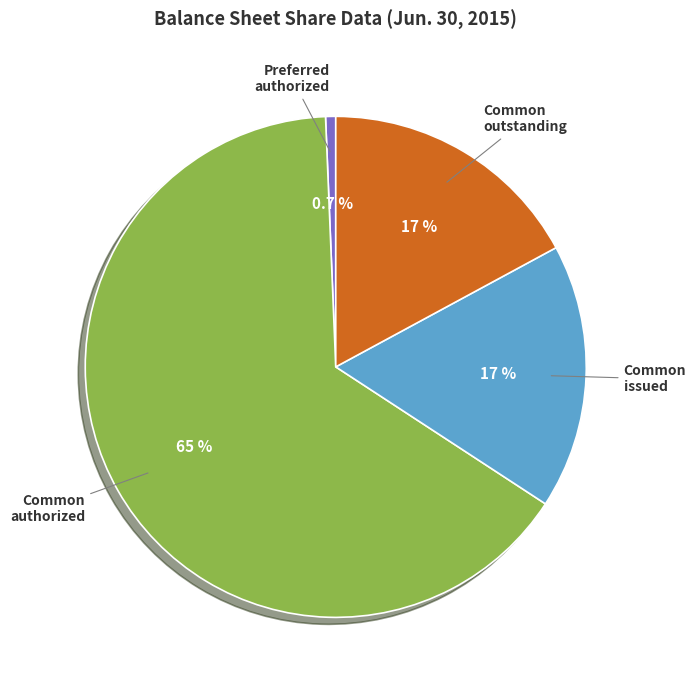

Is there a majority slice in this chart?

Yes